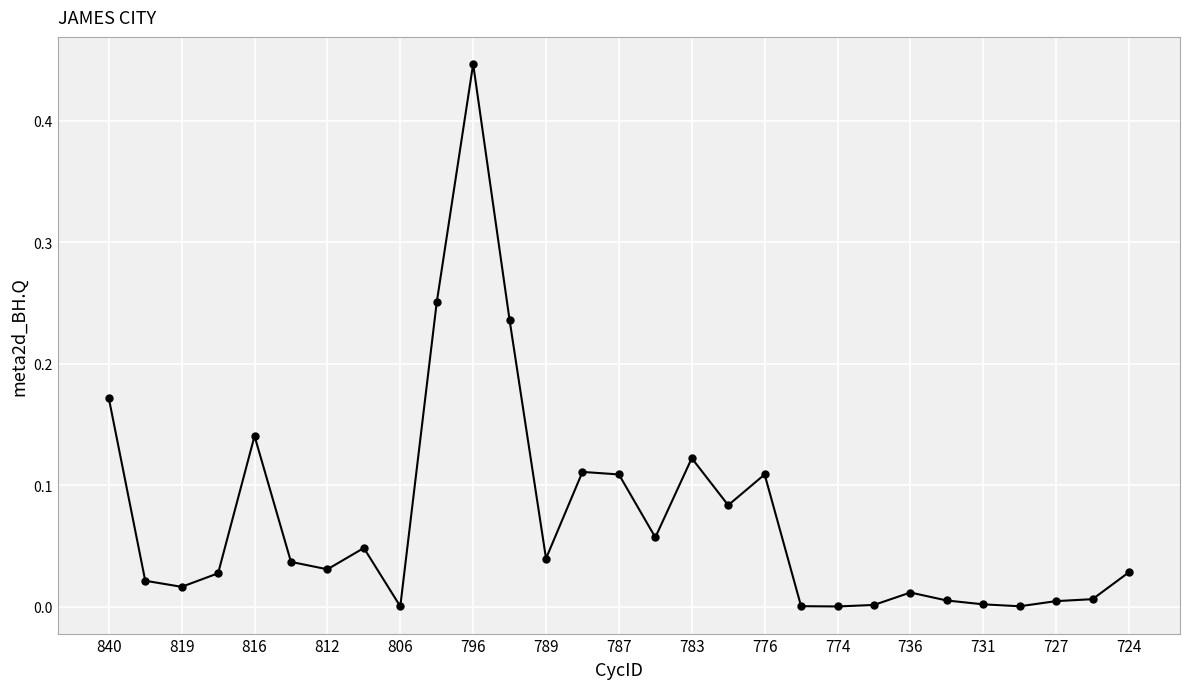

True or false: the data has more than 2 interior local peaks.

True